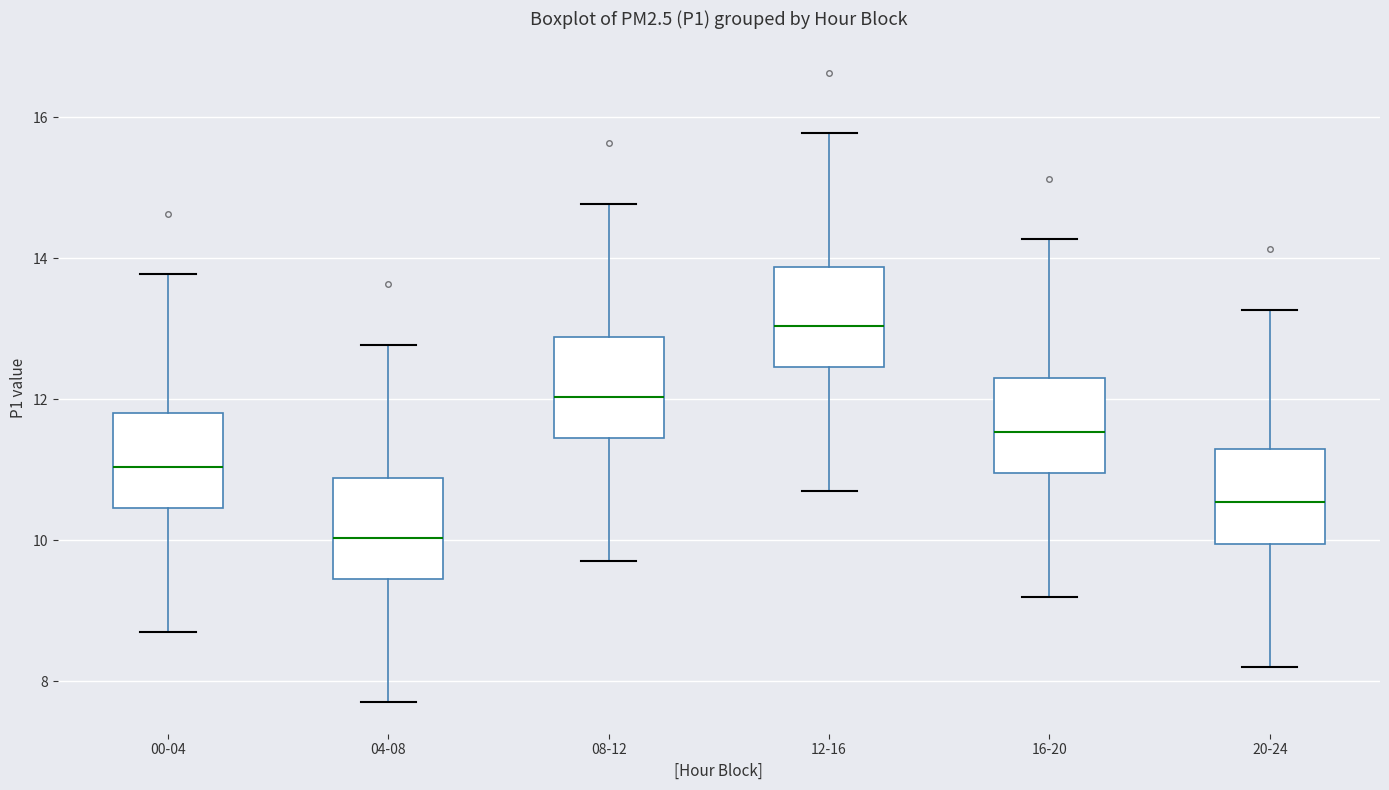

Reading left to right, read every box against the y-axis: the position of its median line, the range the box covers, and the ends of its whiskers. The values are not printed on the chart, so give them approximately, as read against the axis.

00-04: median 11.0, box 10.4 to 11.8, whiskers 8.8 to 13.8
04-08: median 10.0, box 9.4 to 10.8, whiskers 7.8 to 12.8
08-12: median 12.0, box 11.4 to 12.8, whiskers 9.8 to 14.8
12-16: median 13.0, box 12.4 to 13.8, whiskers 10.8 to 15.8
16-20: median 11.6, box 11.0 to 12.2, whiskers 9.2 to 14.2
20-24: median 10.6, box 10.0 to 11.2, whiskers 8.2 to 13.2